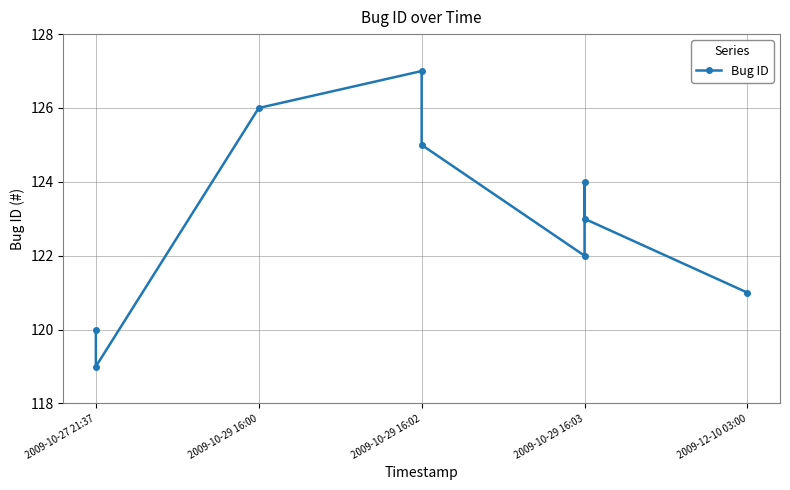

What is the maximum value shown in the chart?

127